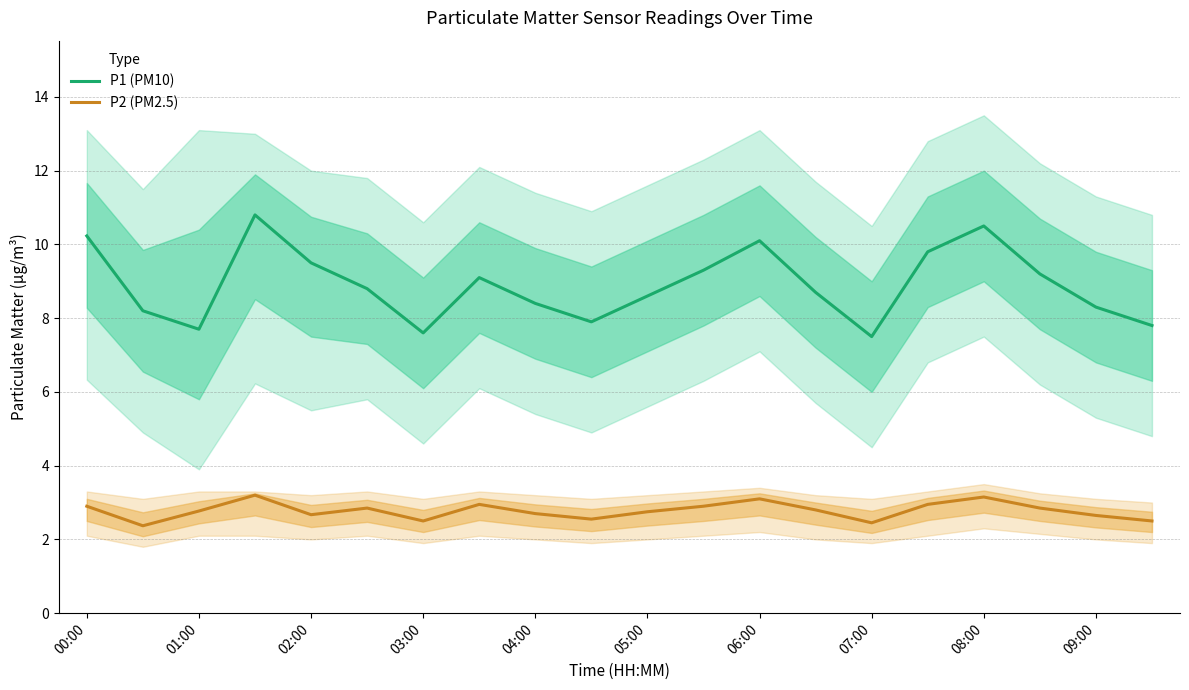

The value of P1 (PM10) at 08:00 is 10.5. True or false?

True